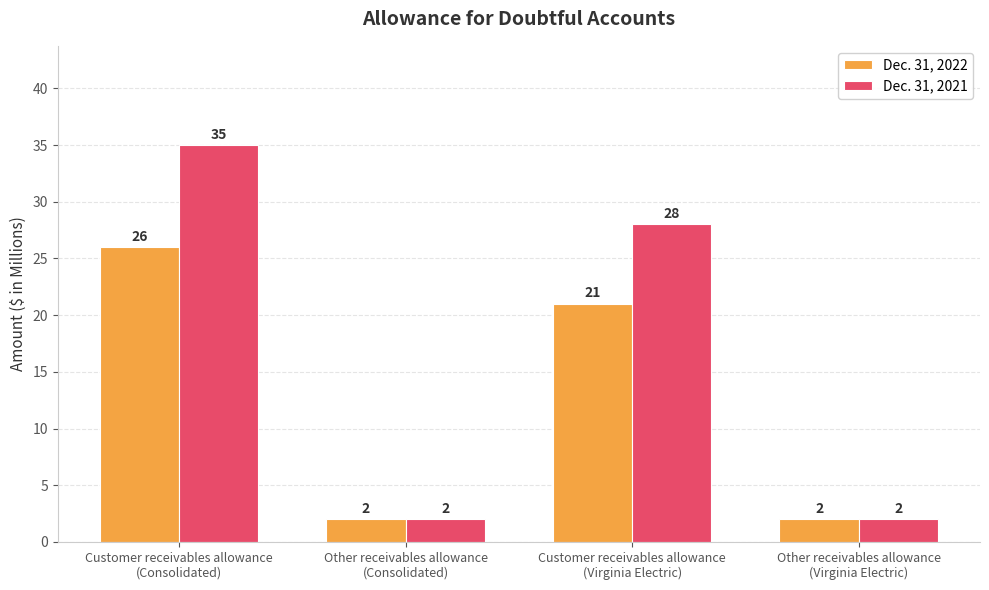

What is the difference between the maximum and minimum values in the Dec. 31, 2021 series?

33